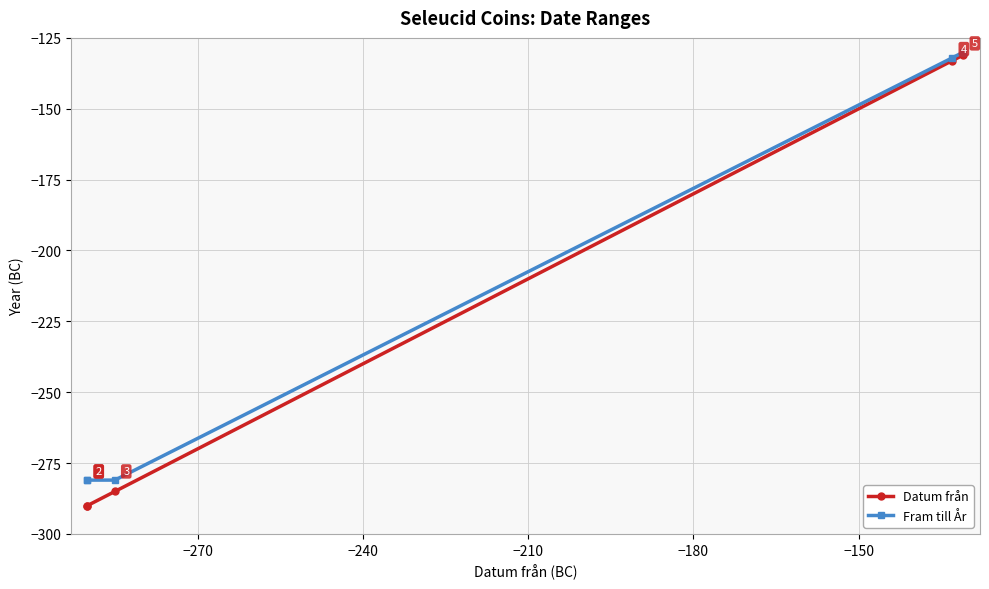

How many distinct data groups are displayed?

2